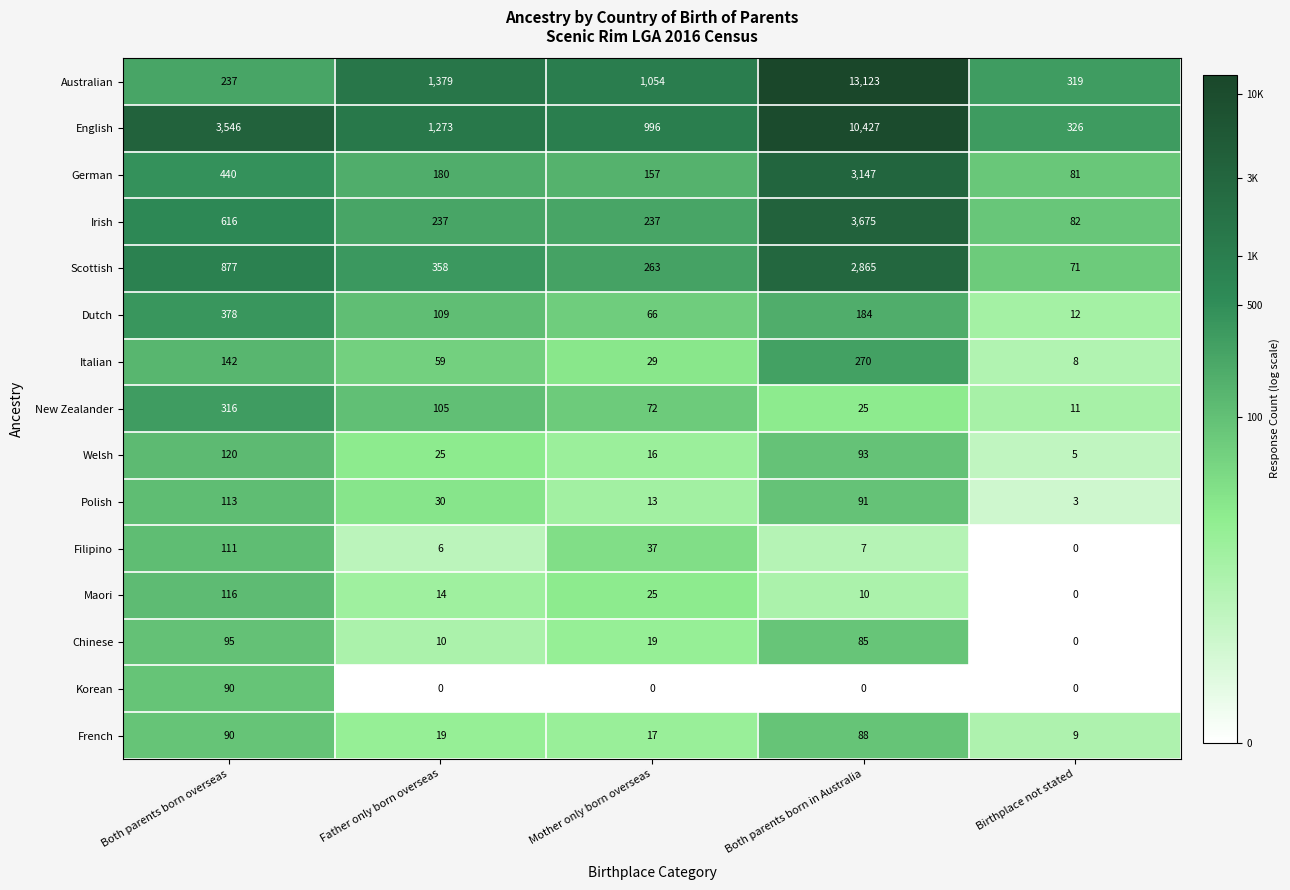

The value of Maori at Father only born overseas is 14. True or false?

True